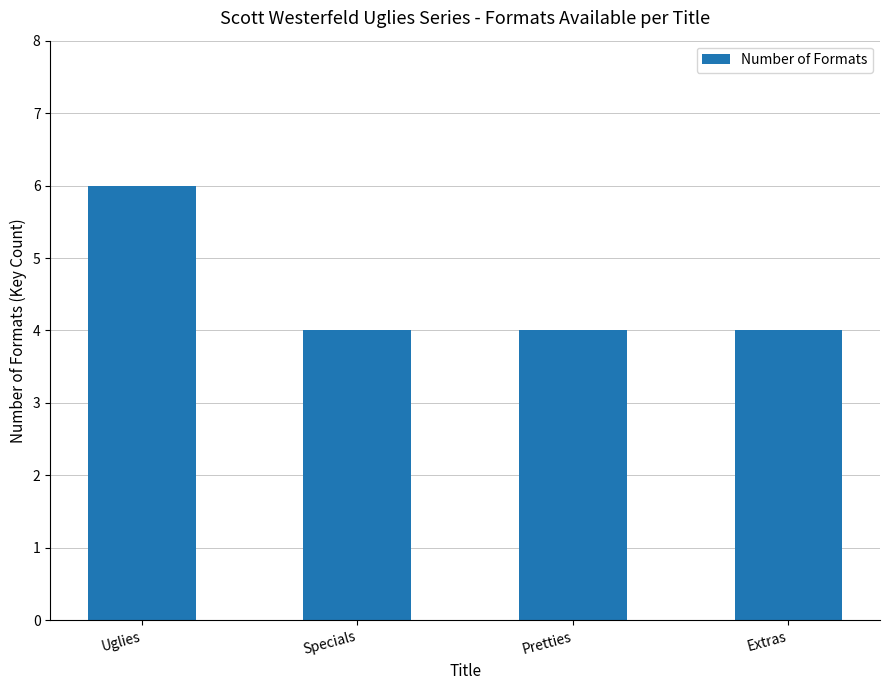

True or false: the data shows 6 at Specials.

False